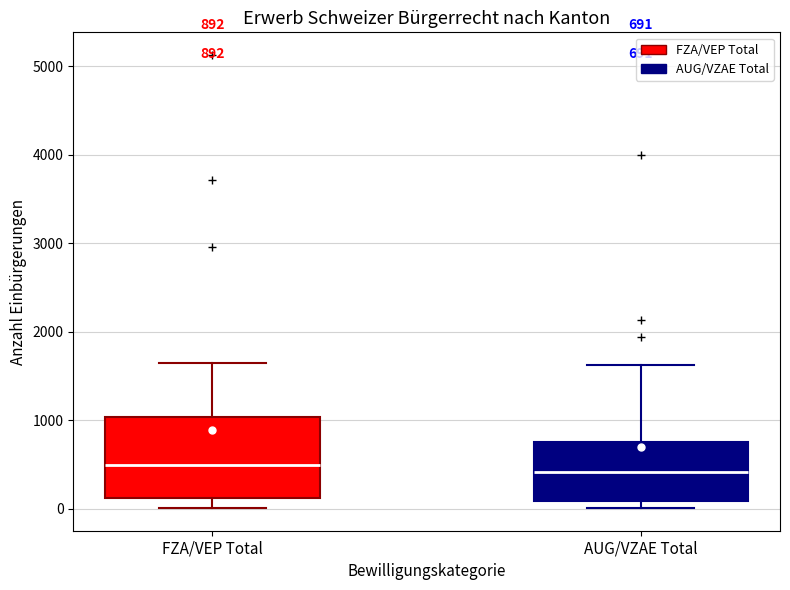

Which box is the tallest, from its lower edge to its upper edge?

FZA/VEP Total